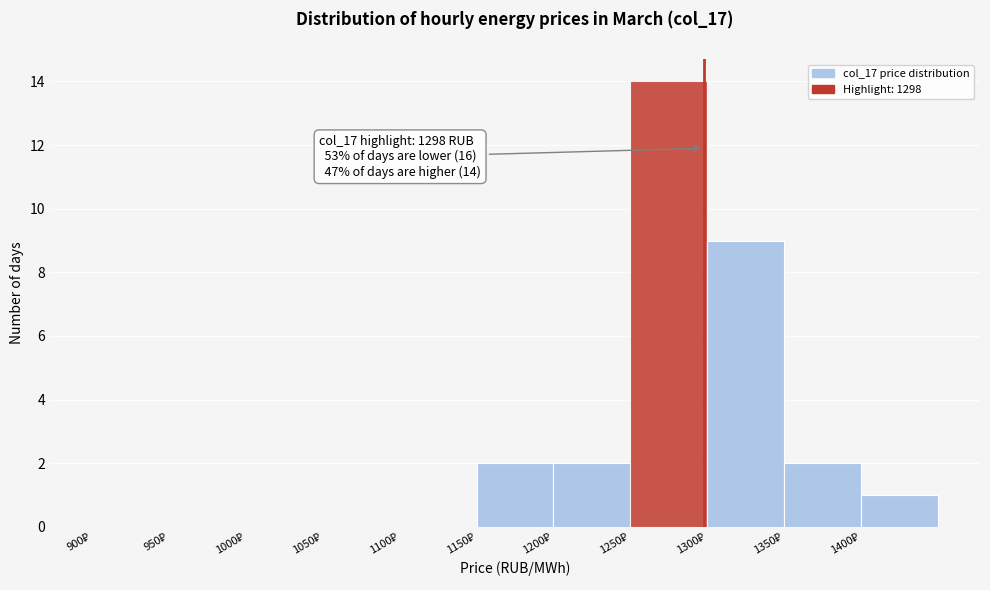

Over which range of the x-axis is the bar tallest?

1250 to 1300